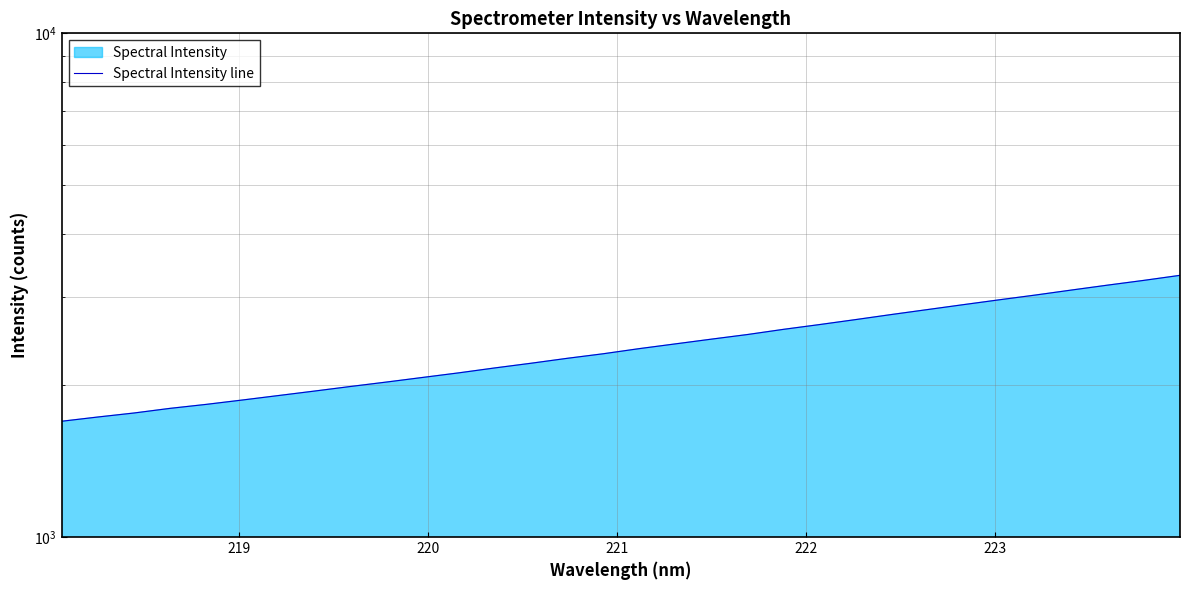

What is the difference between the maximum and minimum values?

1610.1